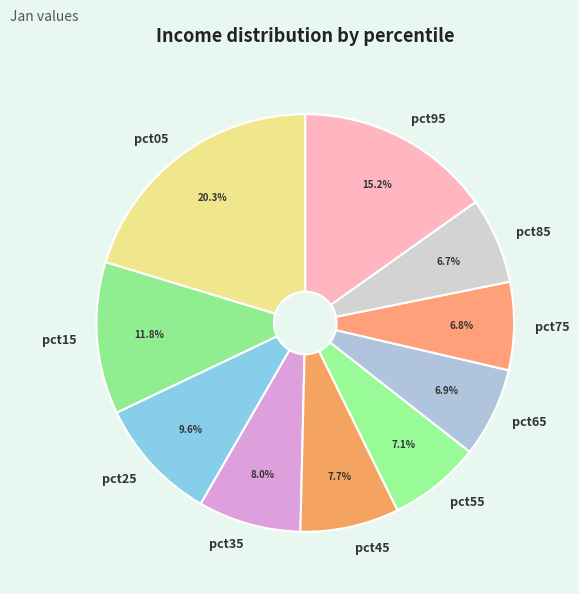

What is the ratio of the value at pct85 to the value at pct95?

0.4